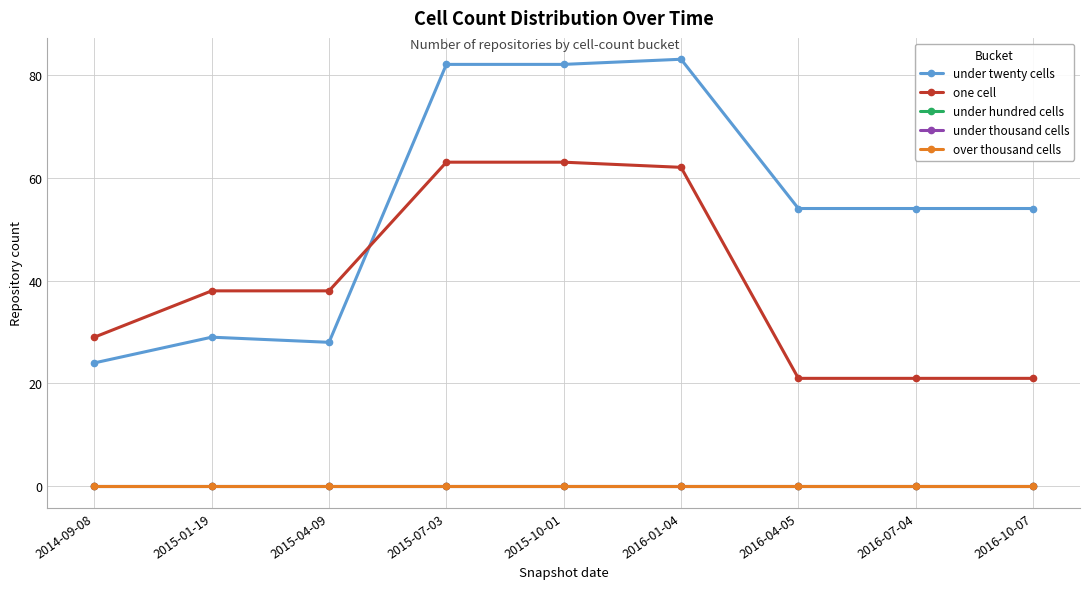

List the labels in order of over thousand cells value, smallest first.

2014-09-08, 2015-01-19, 2015-04-09, 2015-07-03, 2015-10-01, 2016-01-04, 2016-04-05, 2016-07-04, 2016-10-07